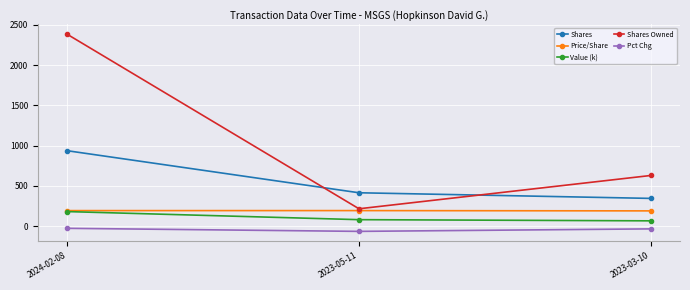

What position from the right is 2024-02-08?

3